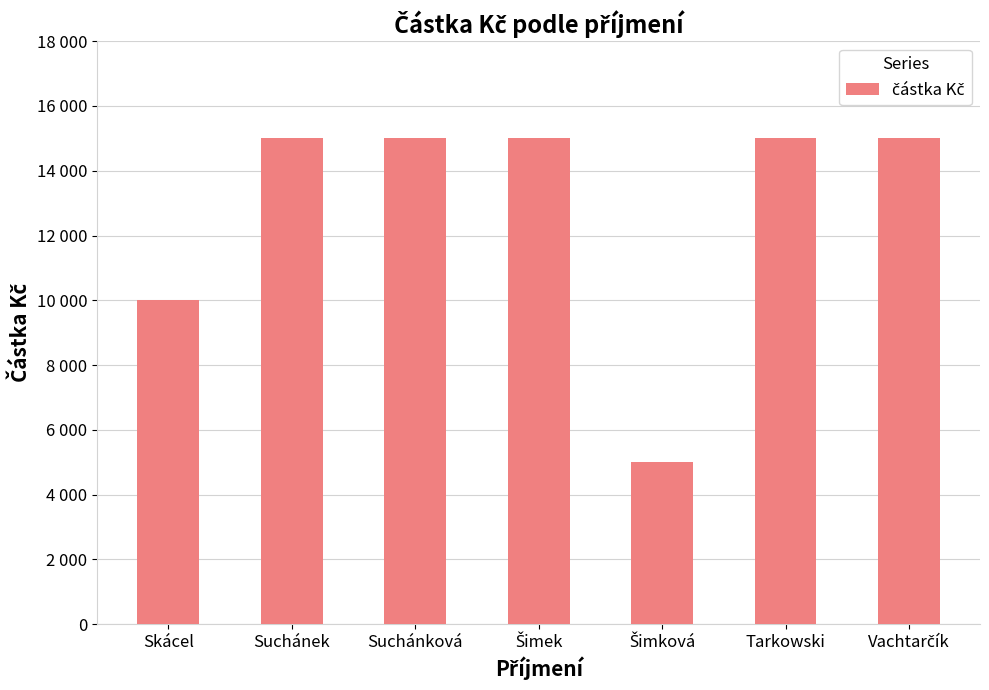

Rank the categories by value from highest to lowest.

Suchánek, Suchánková, Šimek, Tarkowski, Vachtarčík, Skácel, Šimková